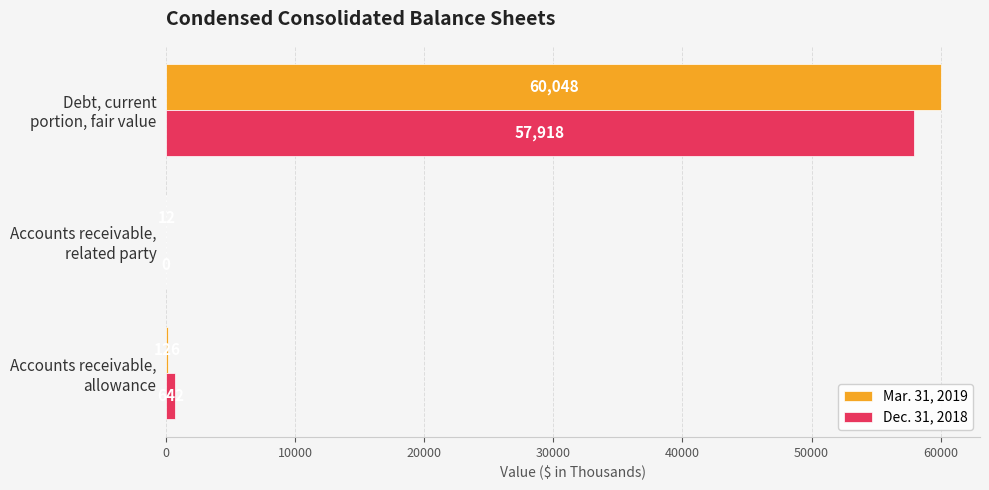

What is the highest value of the Dec. 31, 2018 series?

57918